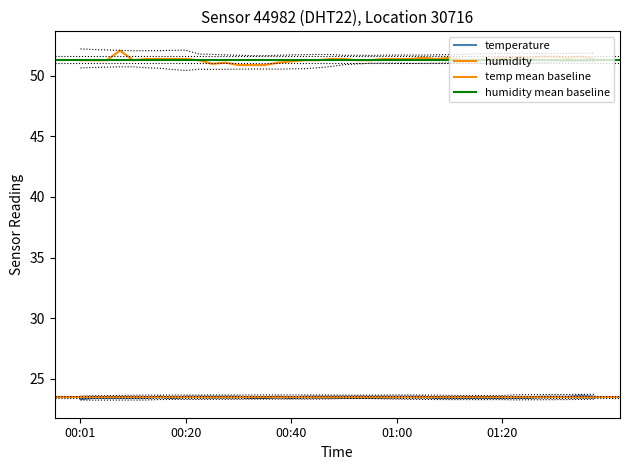

What is the label of the 21st point from the left?

00:50